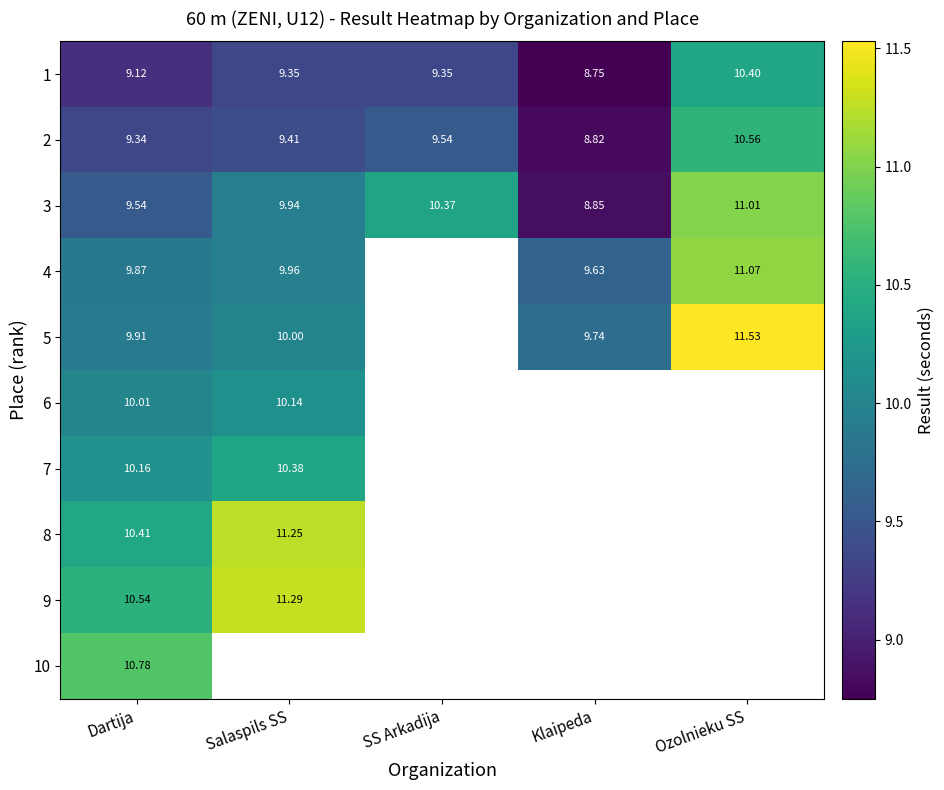

At which category is the sum across all series the highest?

Dartija